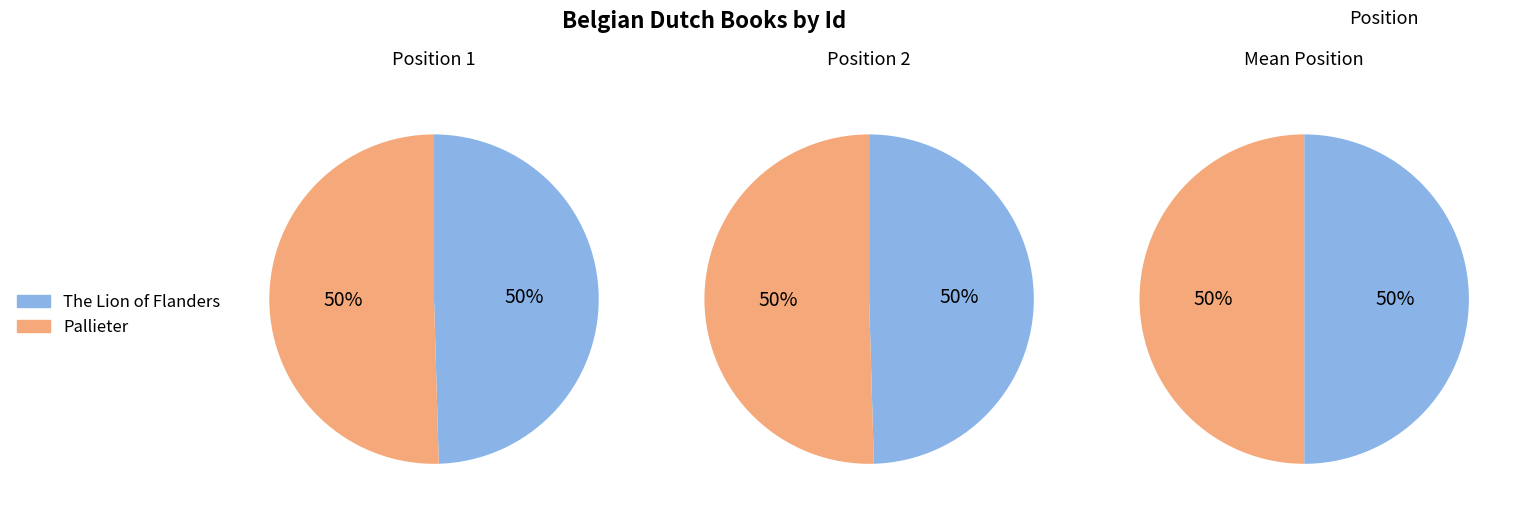

Does The Lion of Flanders represent more than half of the total?

No